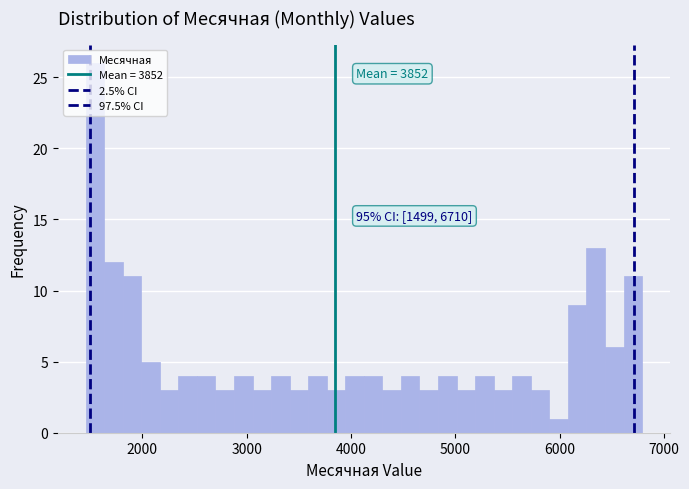

Around what value on the x-axis is the tallest bar? Give the approximate position of its centre, as read against the axis.

1500